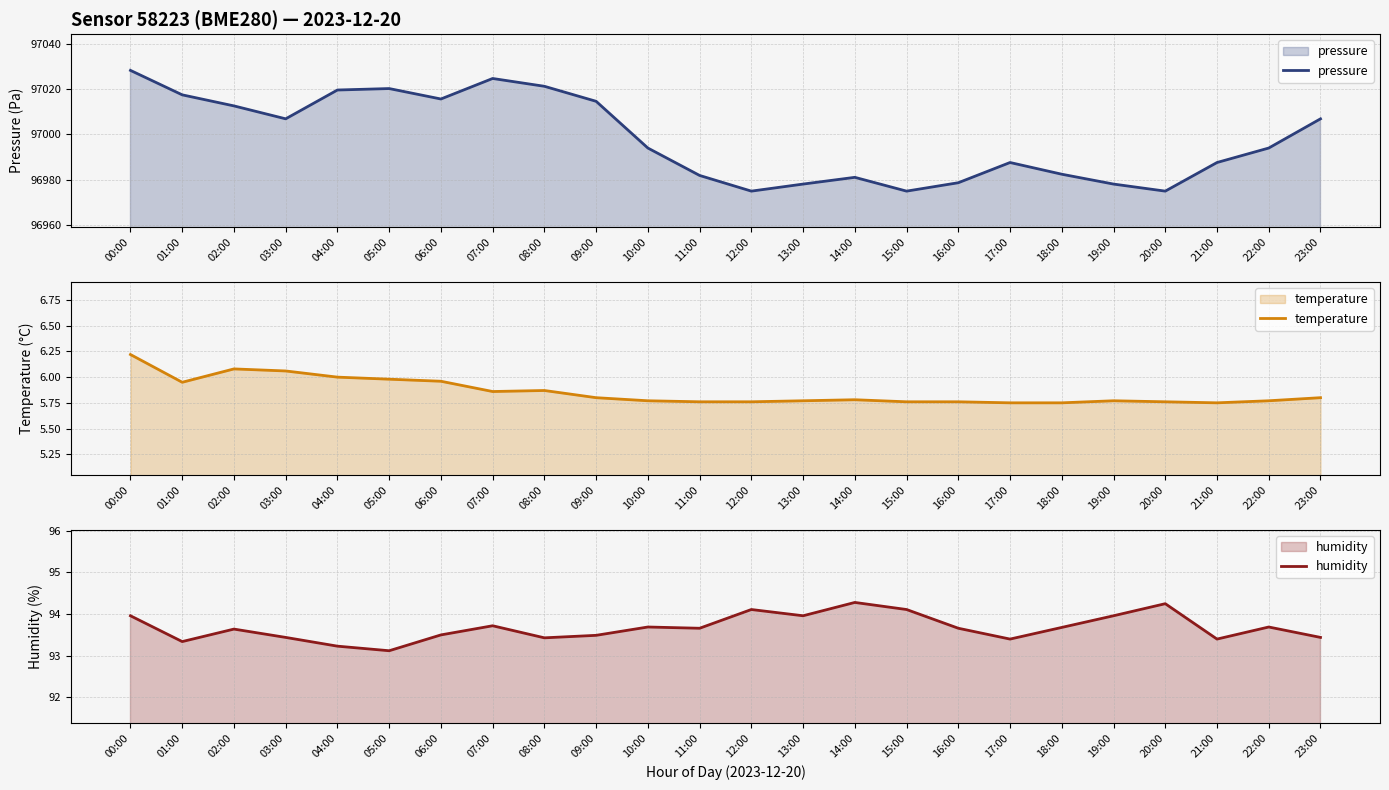

True or false: pressure and temperature cross at least once.

False